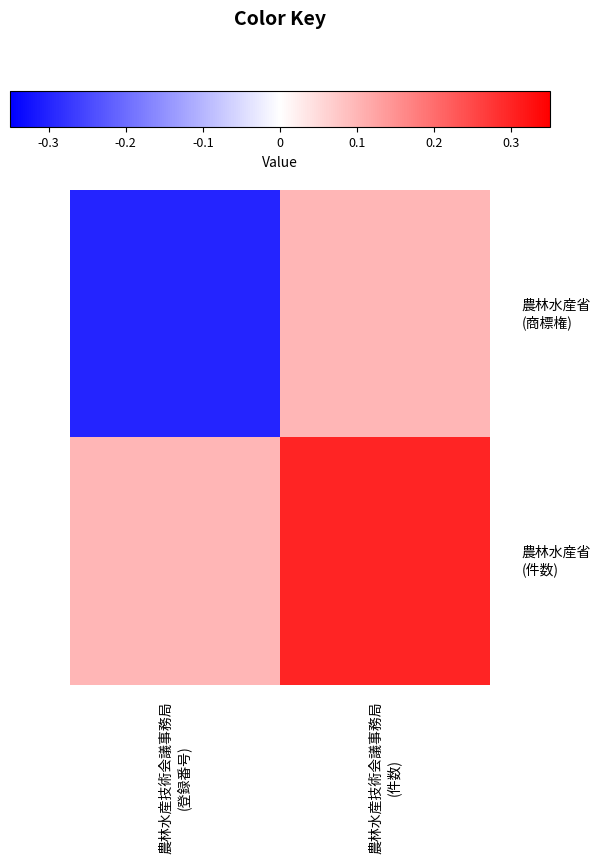

Which label corresponds to the smallest value in the chart?

農林水産技術会議事務局
(登録番号)